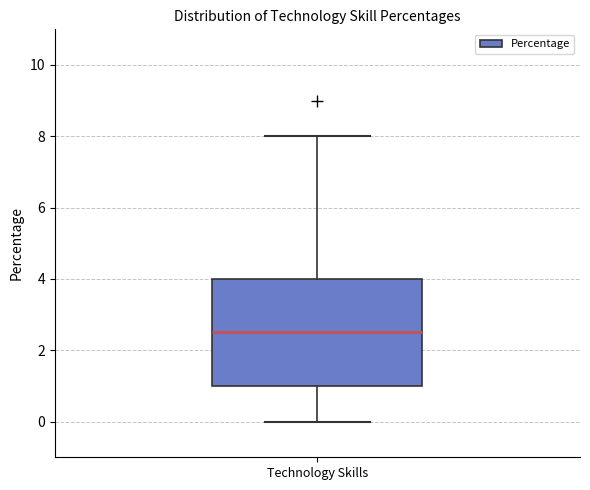

Read this box plot against the y-axis: the position of the median line, the range covered by the box, and the ends of both whiskers. The values are not printed on the chart, so give them approximately, as read against the axis.

median 2.6, box 1.0 to 4.0, whiskers 0.0 to 8.0